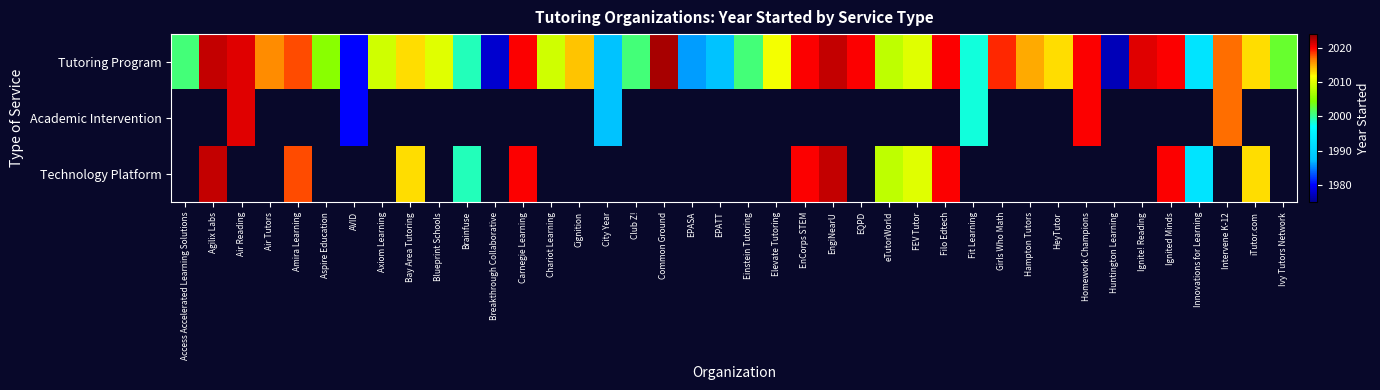

At Homework Champions, list the series in order from largest to smallest.

Tutoring Program, Academic Intervention, Technology Platform